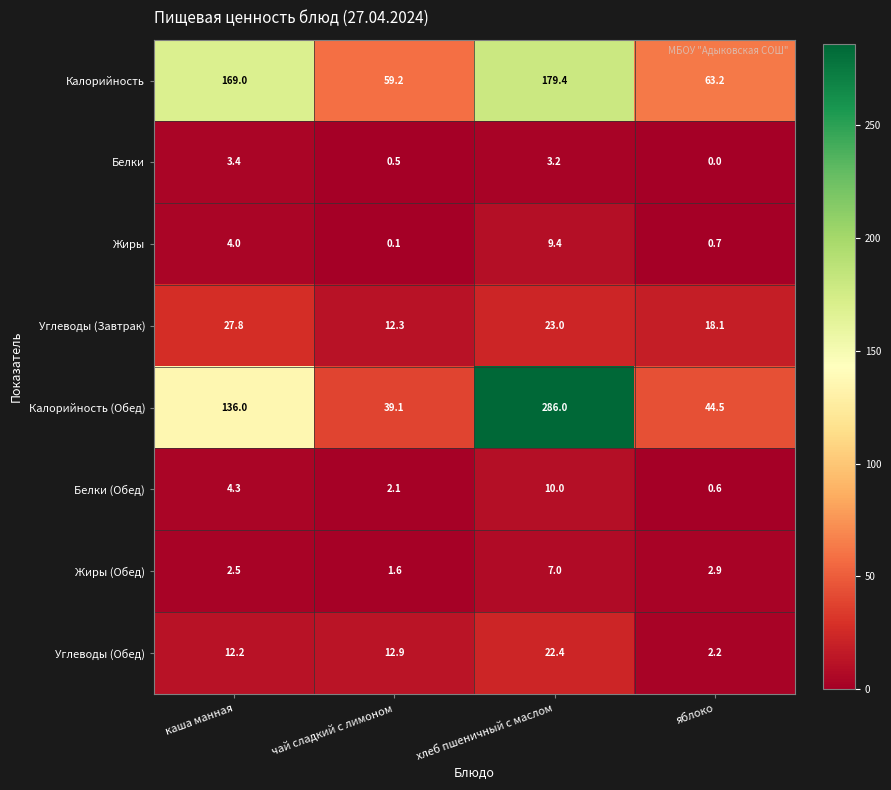

How many categories are shown in the chart?

4